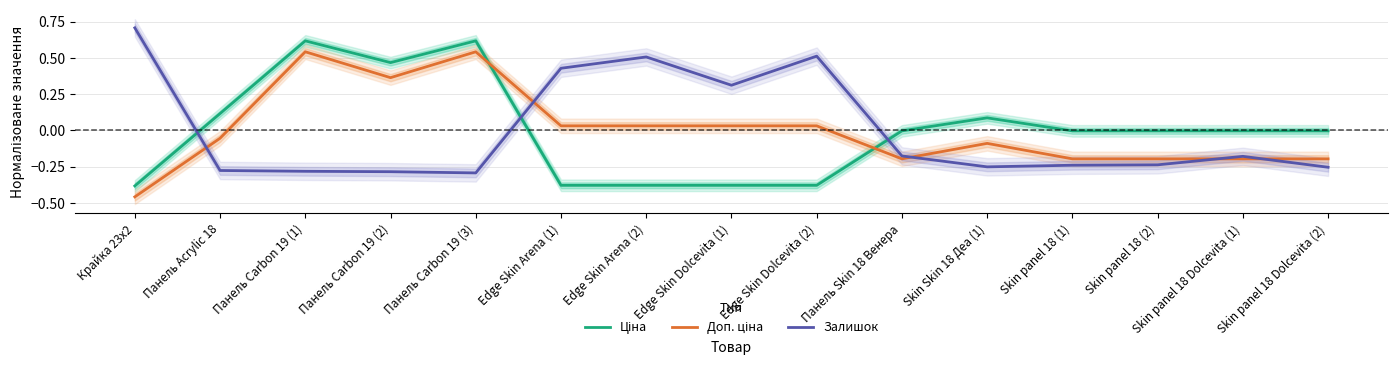

The value of Ціна at Skin Skin 18 Деа (1) is 0.1. True or false?

True